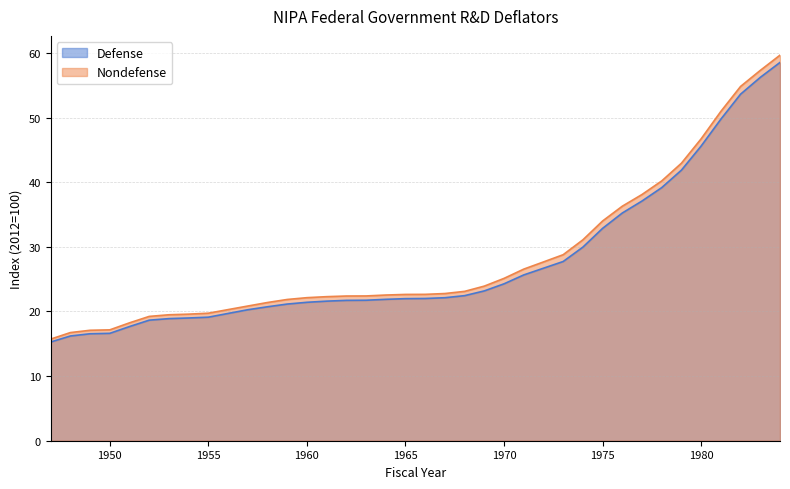

True or false: Nondefense and Defense intersect in this chart.

False